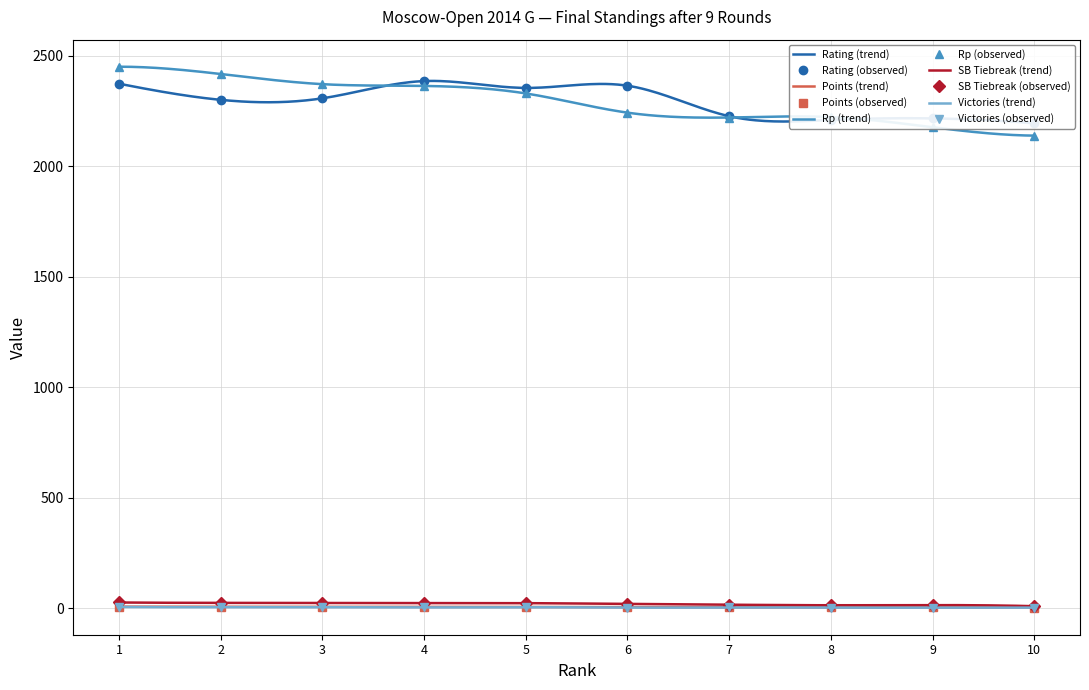

True or false: Rp (observed) and Points (observed) cross at least once.

False